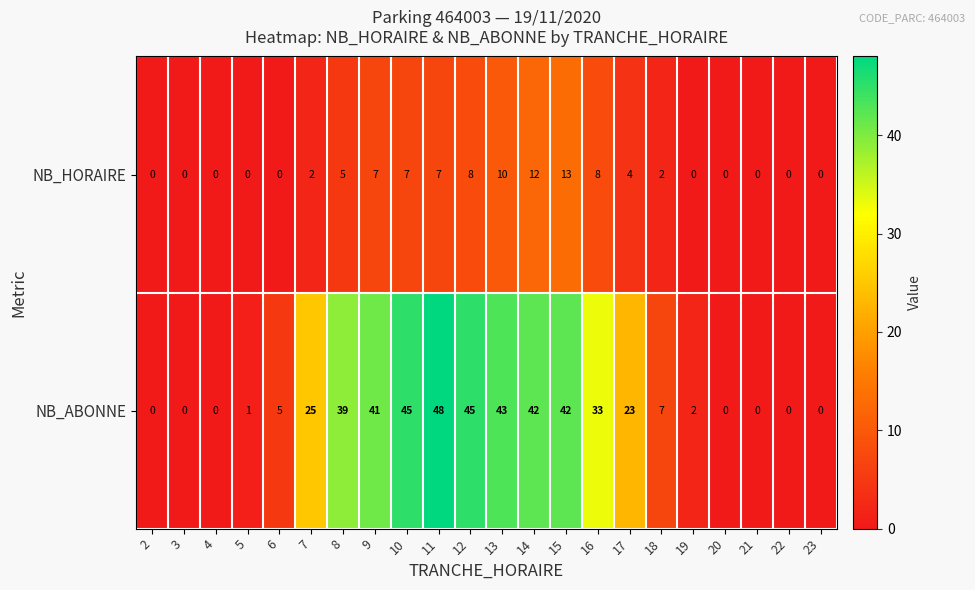

At which label is NB_HORAIRE closest to 6?

8